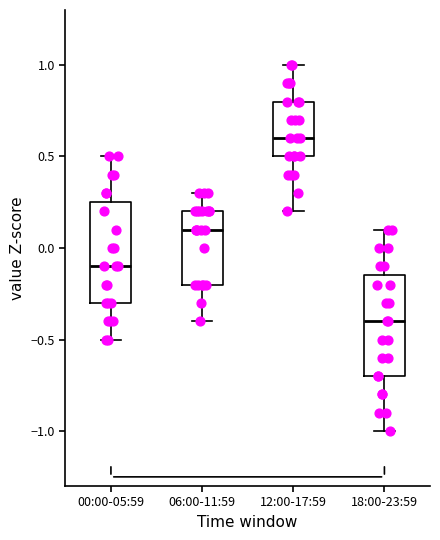

Where does the median line of the box for 12:00-17:59 sit on the y-axis? The values are not printed on the chart, so give them approximately, as read against the axis.

0.60